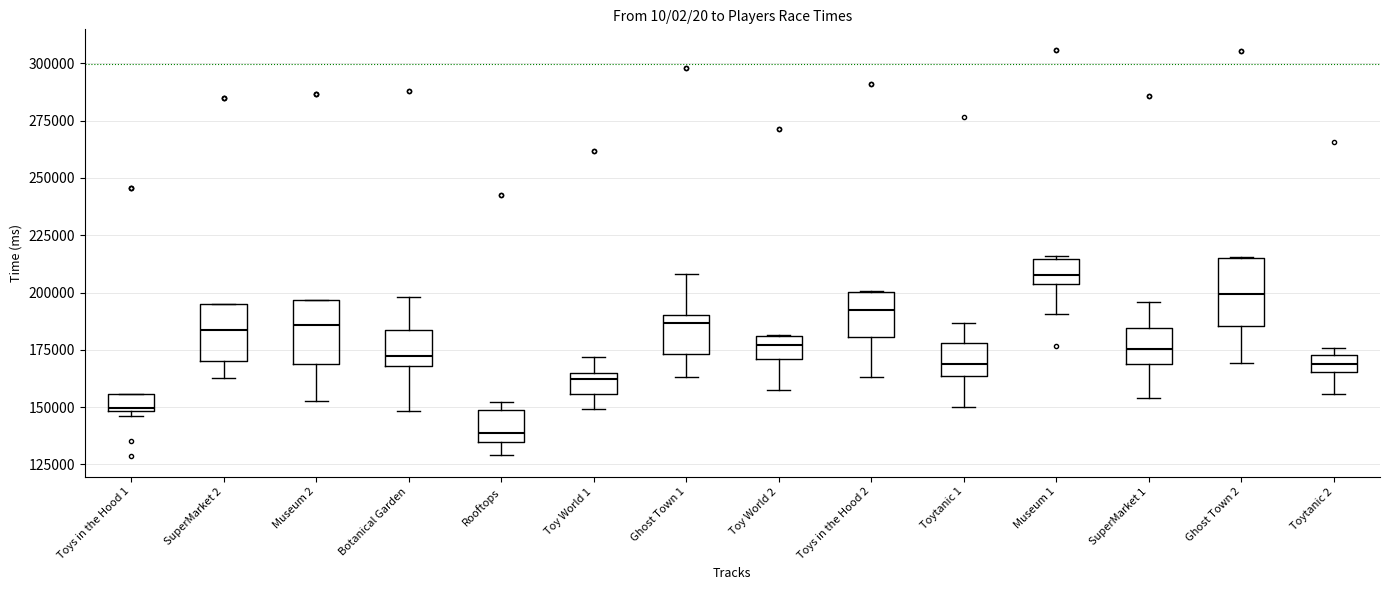

Which box's median line is the lowest?

Rooftops